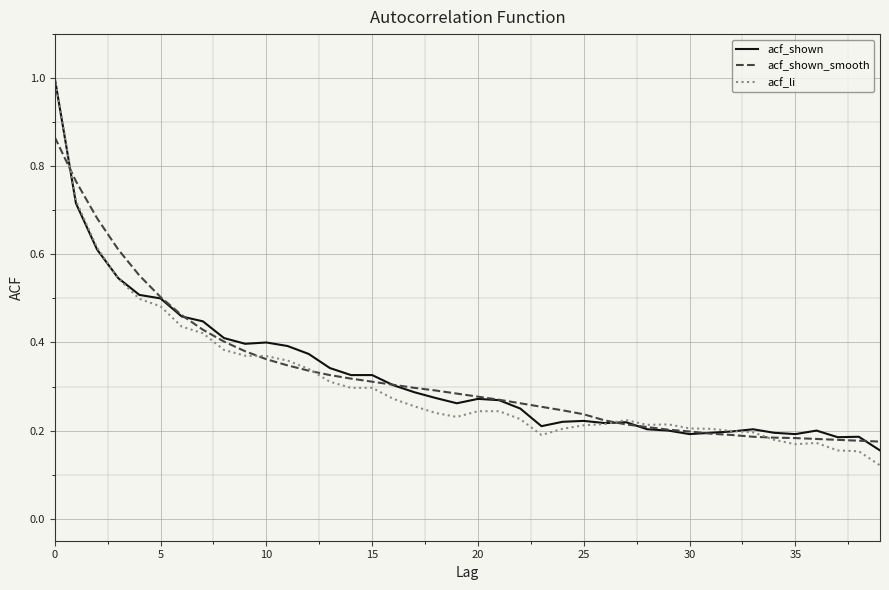

What is the maximum value shown in the chart?

1.0